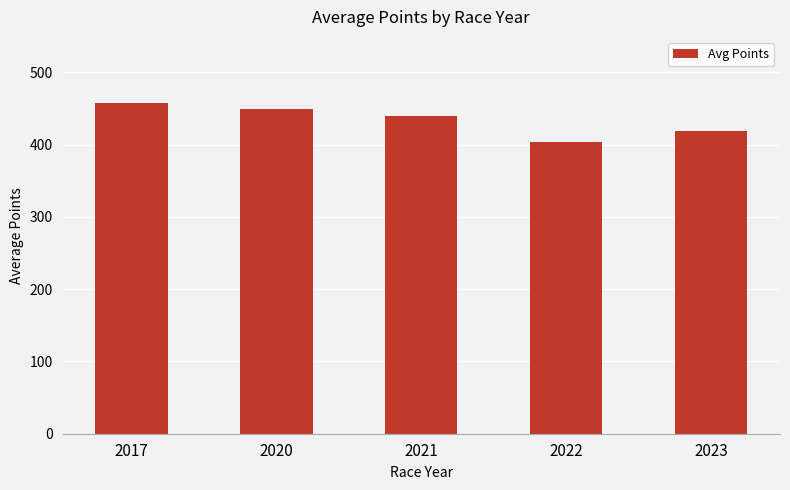

How many categories are shown in the chart?

5